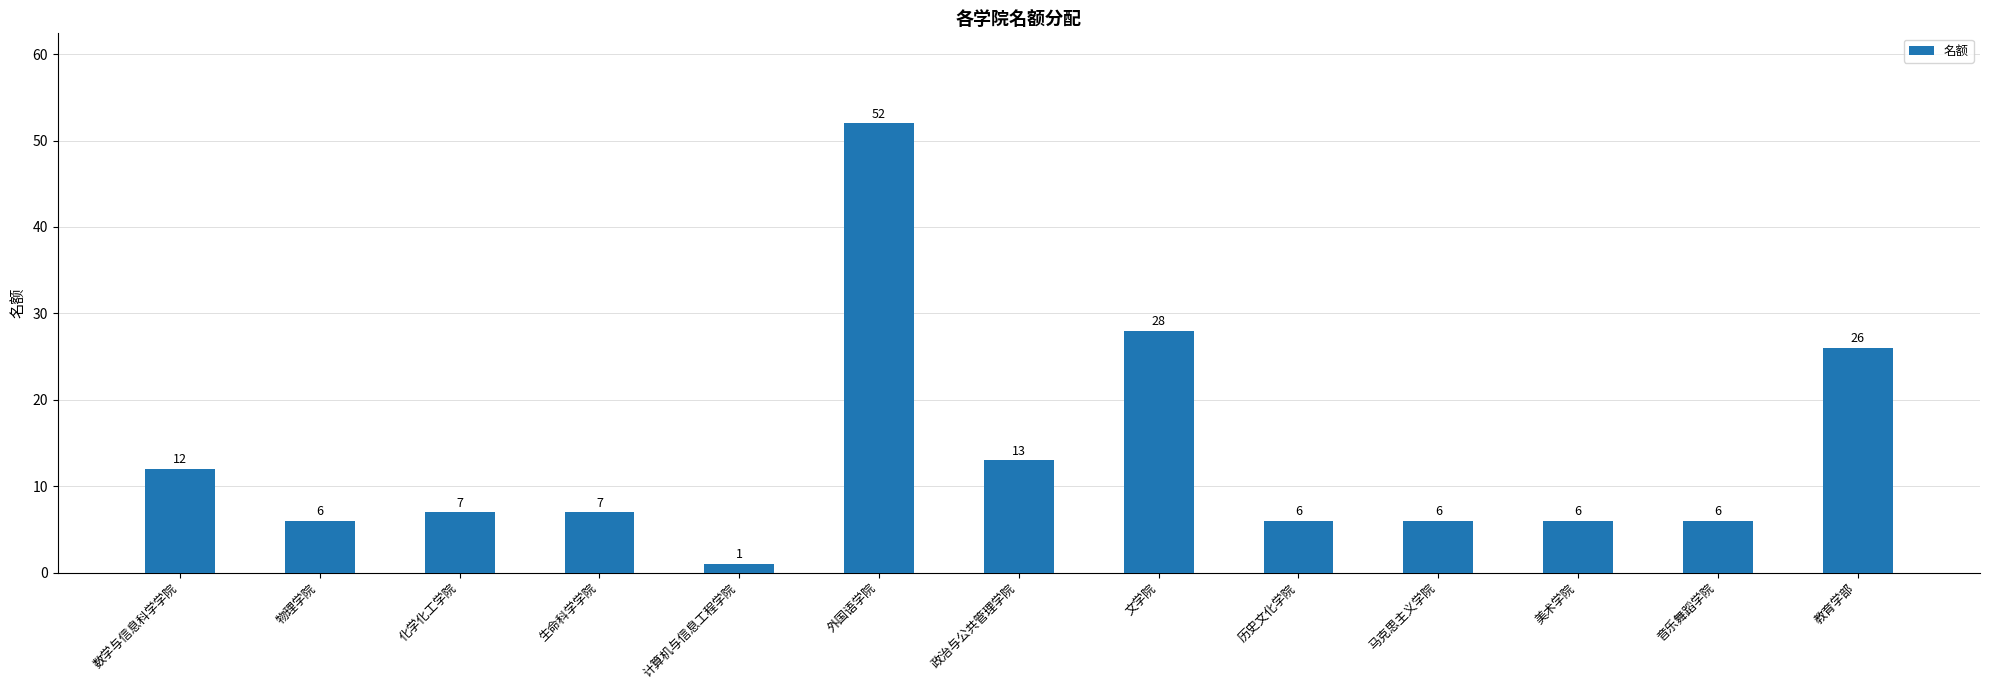

Read the value at 数学与信息科学学院, to the nearest 5.

10